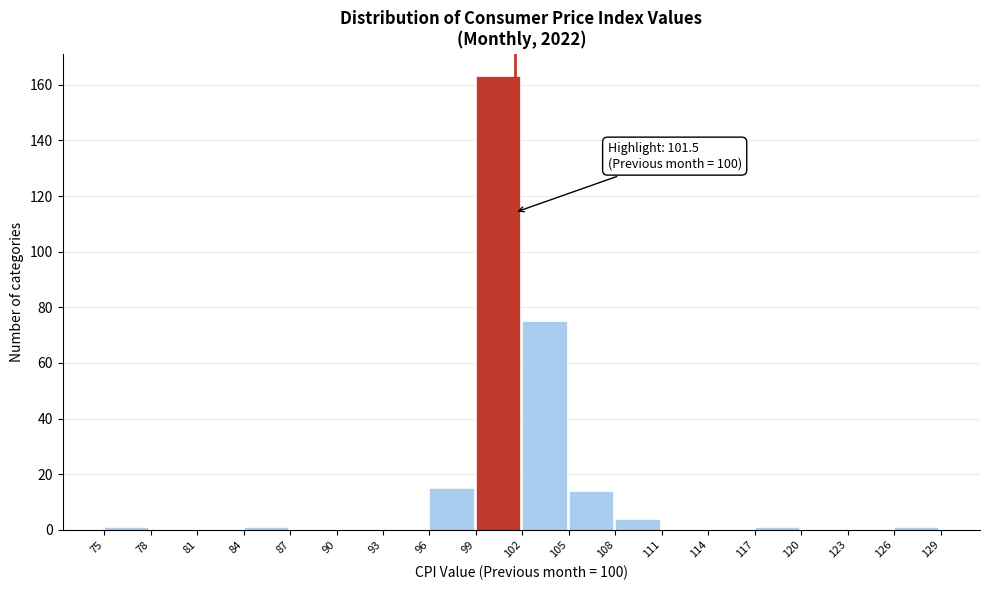

Which range on the x-axis has the tallest bar?

99 to 102